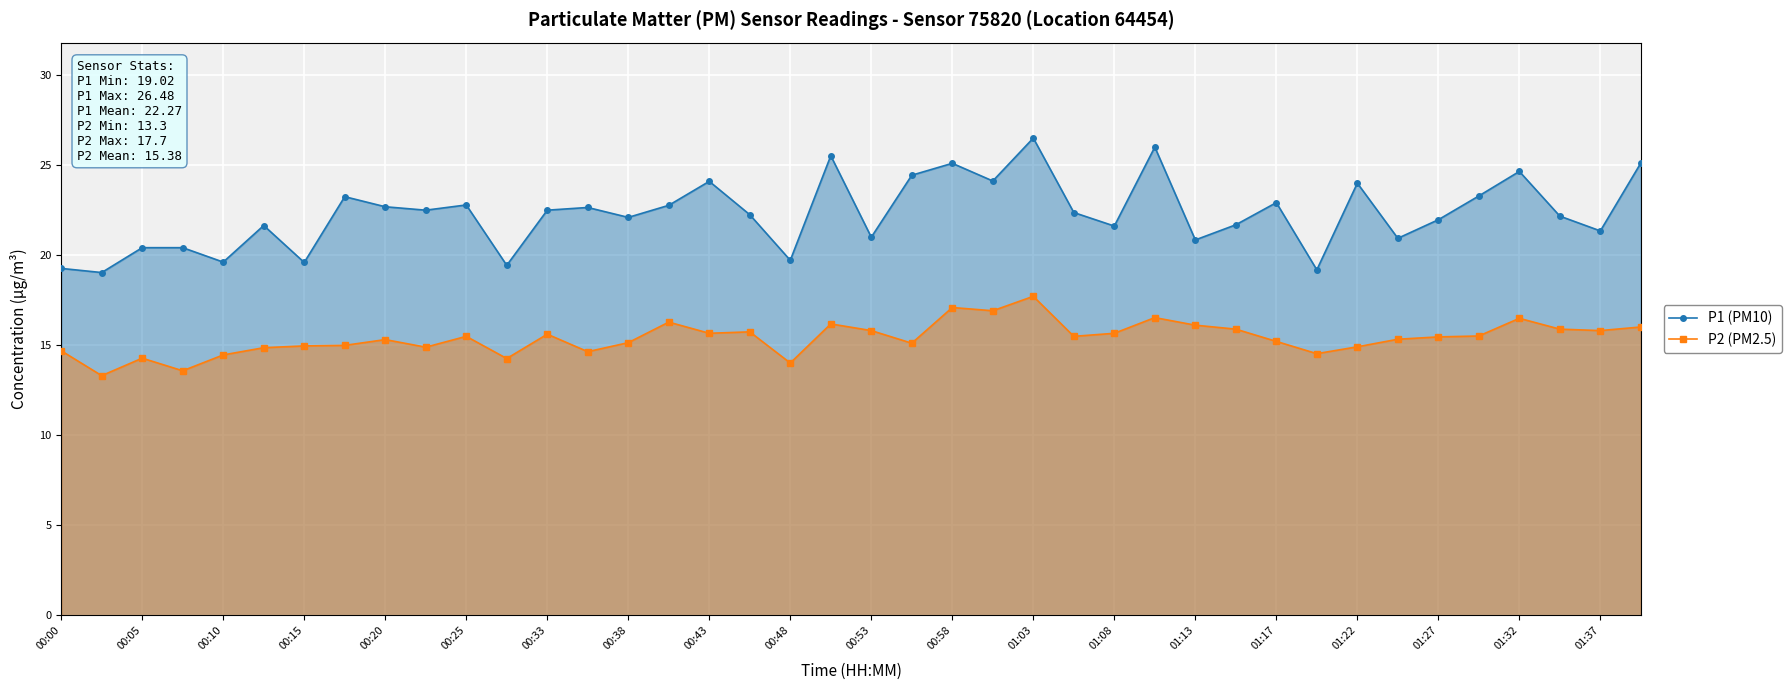

True or false: P1 (PM10) has a value of 13.5 at 01:03.

False